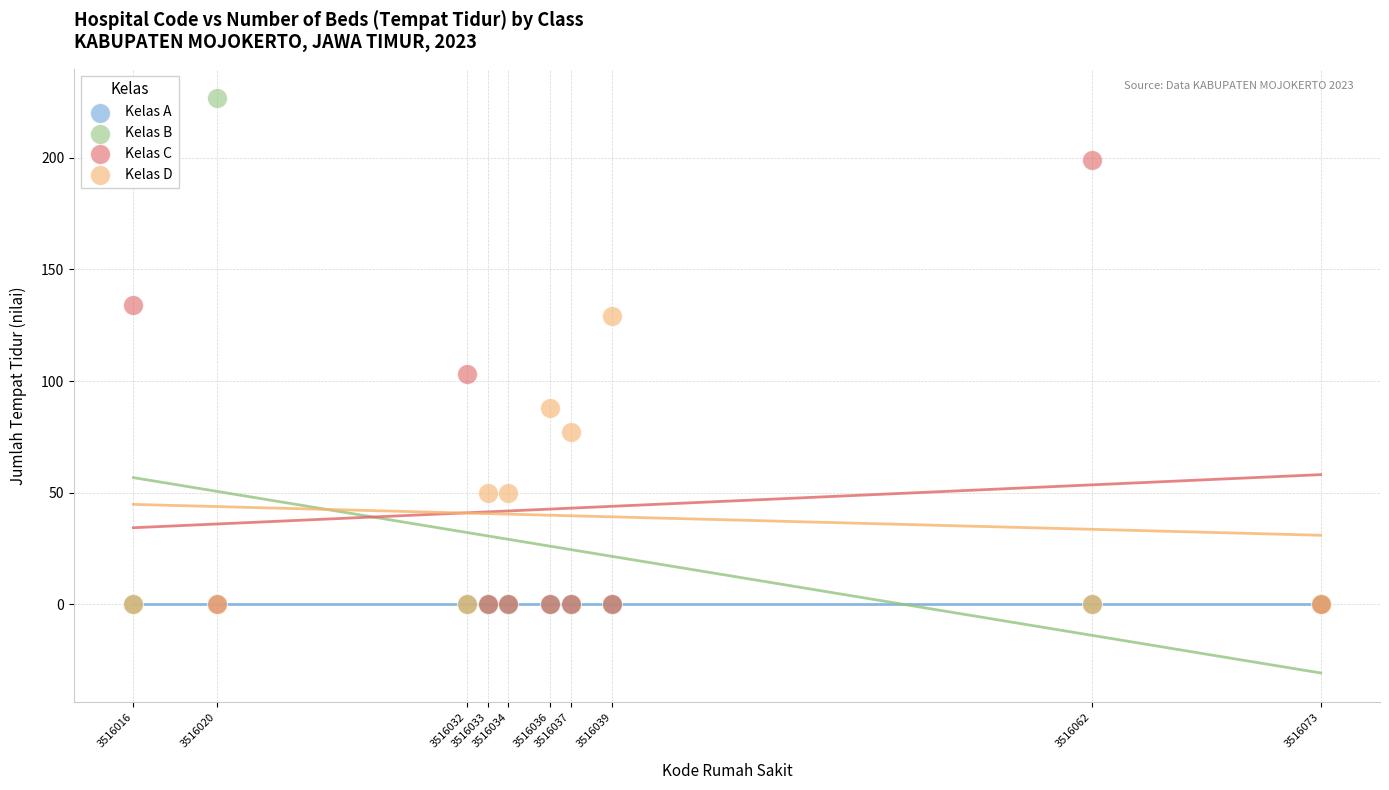

Across all series, what Y value is closest to 113?

103